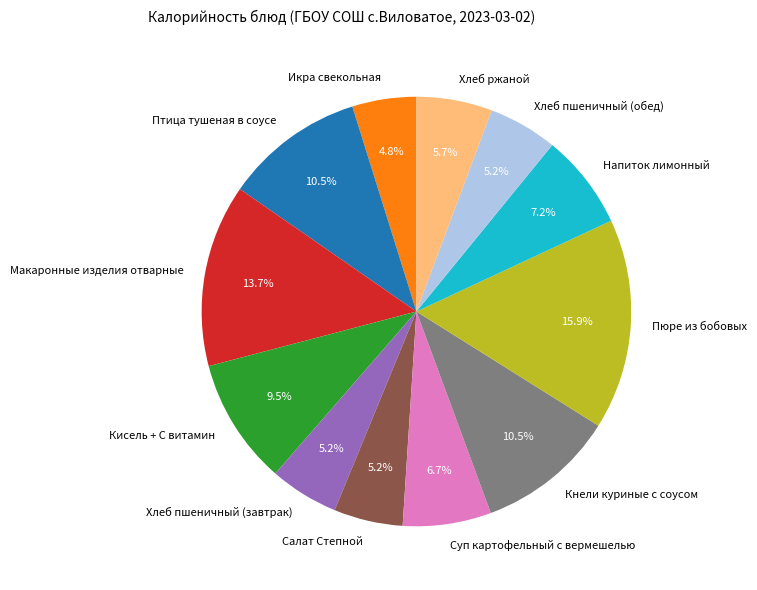

To the nearest percent, what percentage of the pie is Суп картофельный с вермешелью?

7%